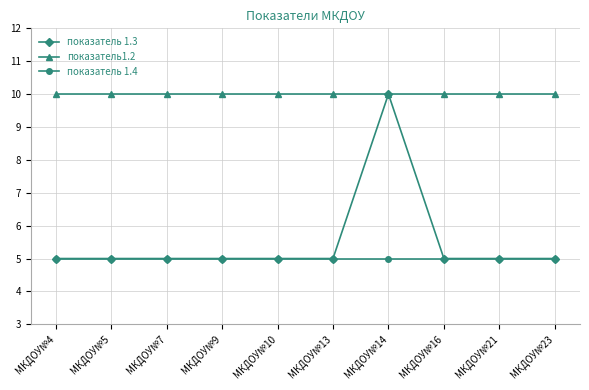

True or false: показатель1.2 and показатель 1.4 intersect in this chart.

False